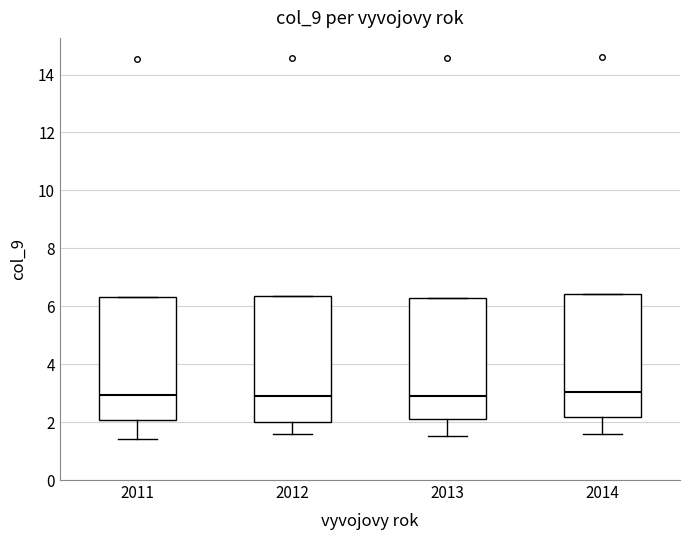

Reading left to right, read every box against the y-axis: the position of its median line, the range the box covers, and the ends of its whiskers. The values are not printed on the chart, so give them approximately, as read against the axis.

2011: median 3.0, box 2.0 to 6.4, whiskers 1.4 to 6.4
2012: median 2.8, box 2.0 to 6.4, whiskers 1.6 to 6.4
2013: median 3.0, box 2.0 to 6.2, whiskers 1.6 to 6.2
2014: median 3.0, box 2.2 to 6.4, whiskers 1.6 to 6.4